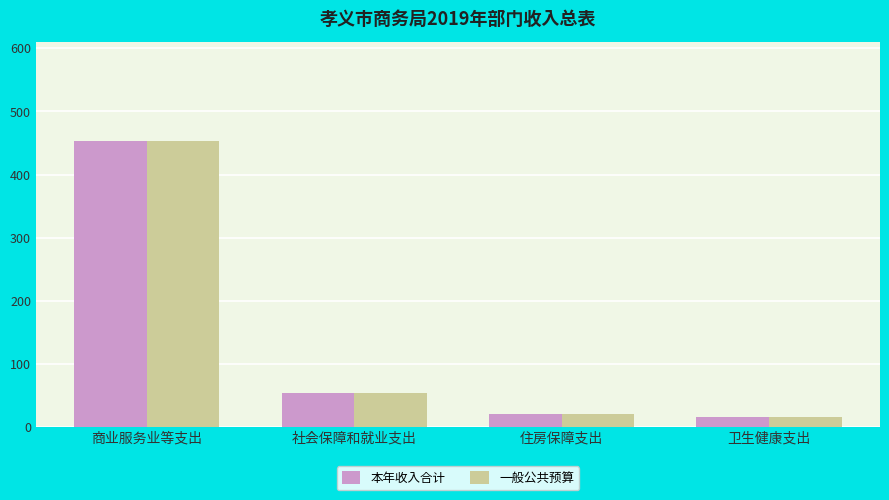

What is the highest value of the 一般公共预算 series?

452.5